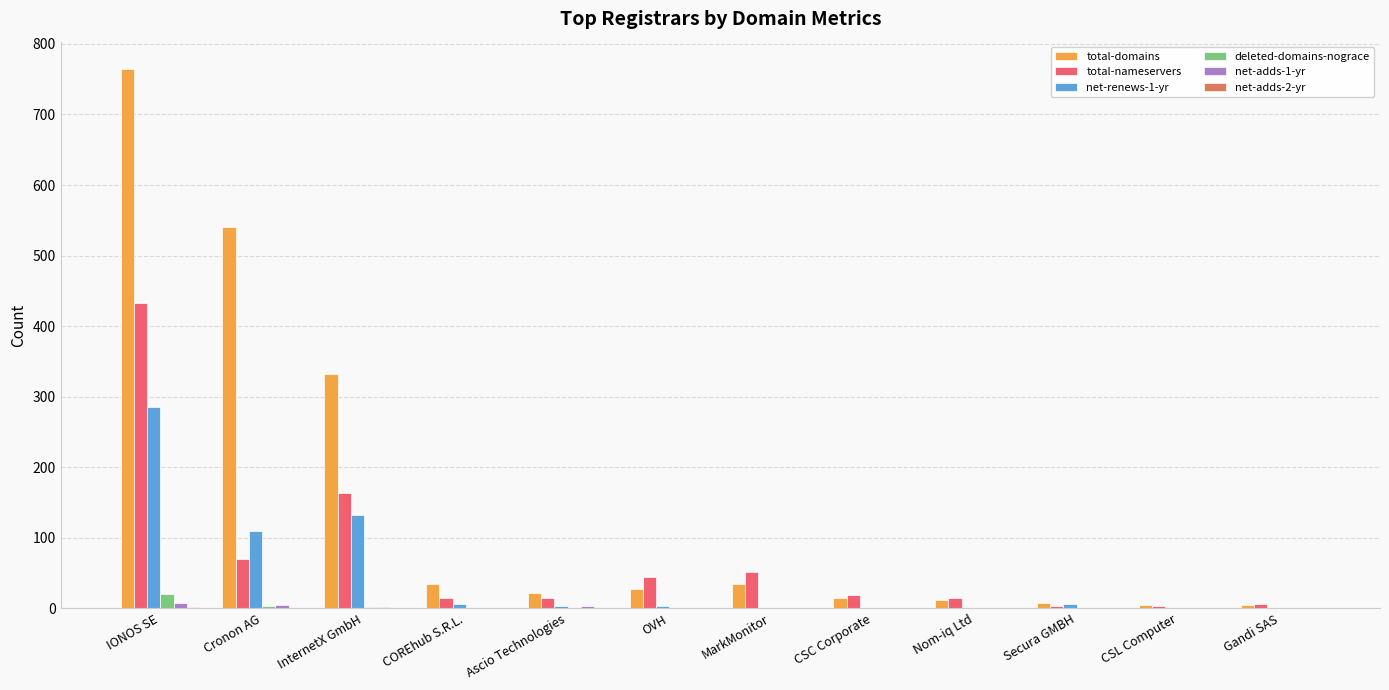

Which series has the largest range (max minus min)?

total-domains